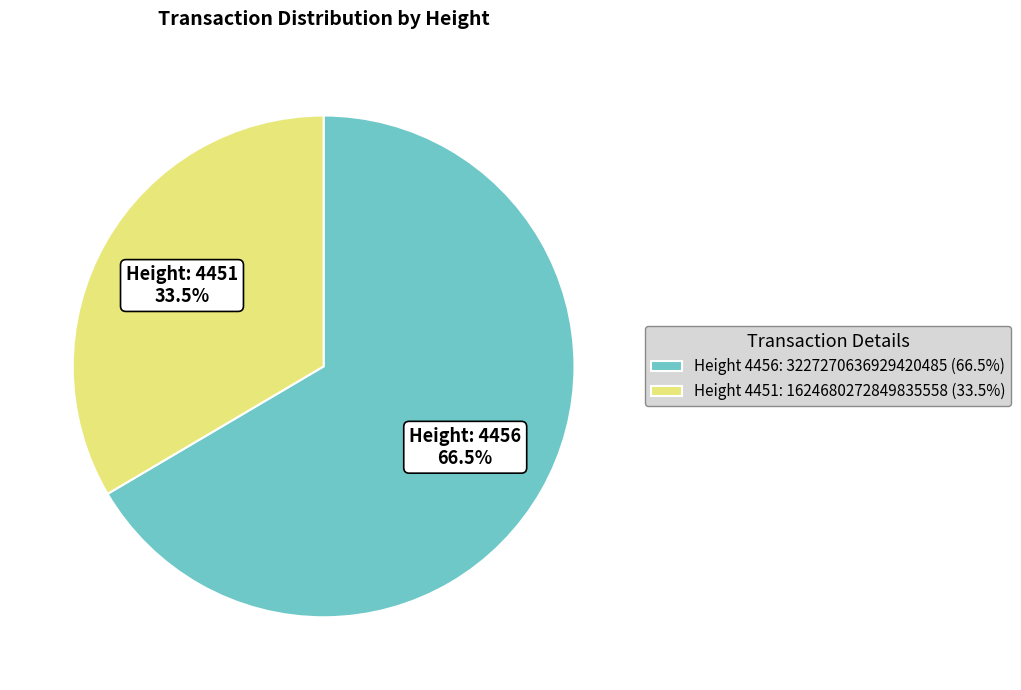

To the nearest percent, what is the average slice percentage?

50%